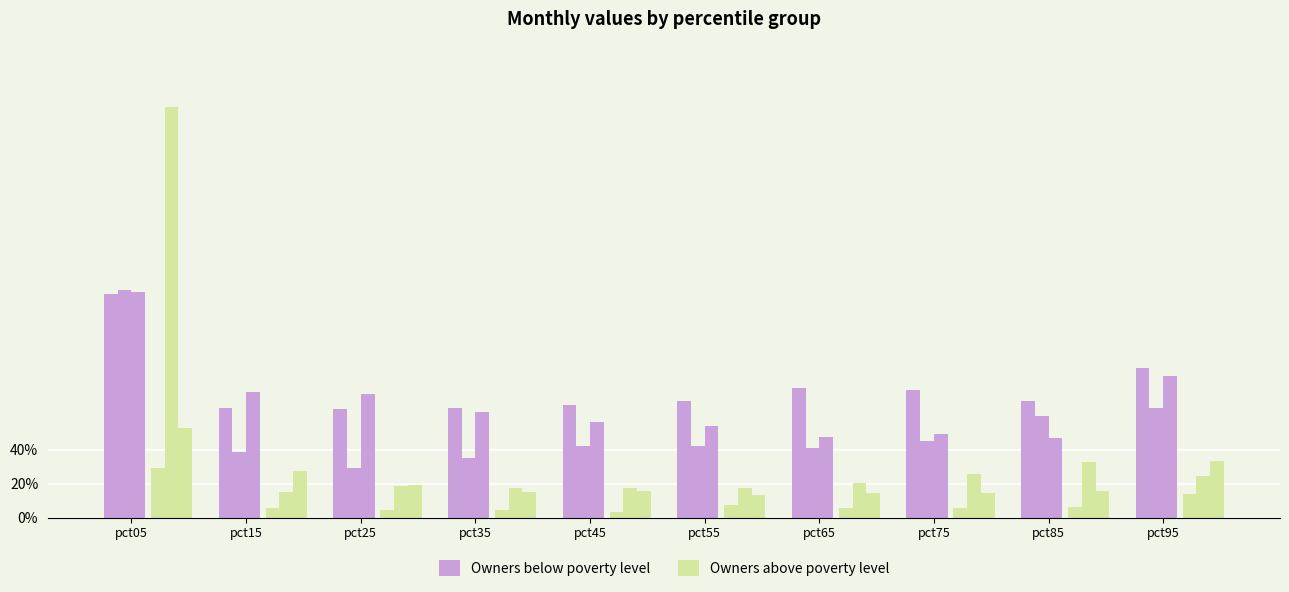

Where is Owners below poverty level nearest to the value 0?

pct25